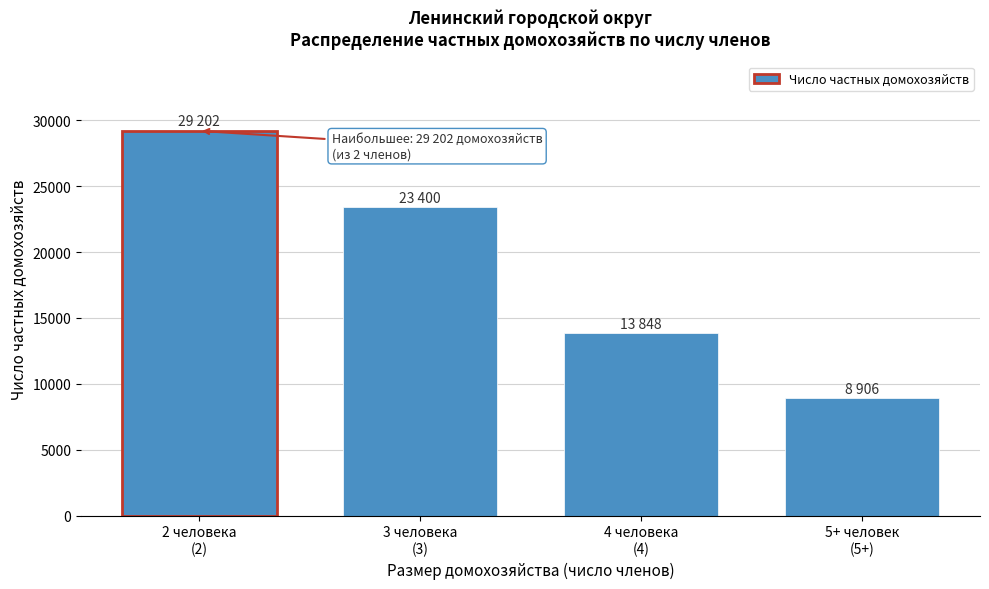

Reading left to right, what are all the values shown in this chart?

29202	23400	13848	8906